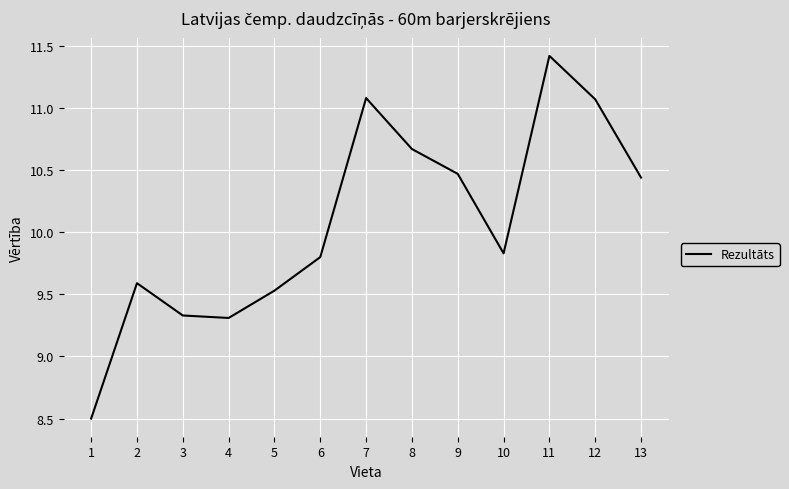

What is the sum of all values?

131.0